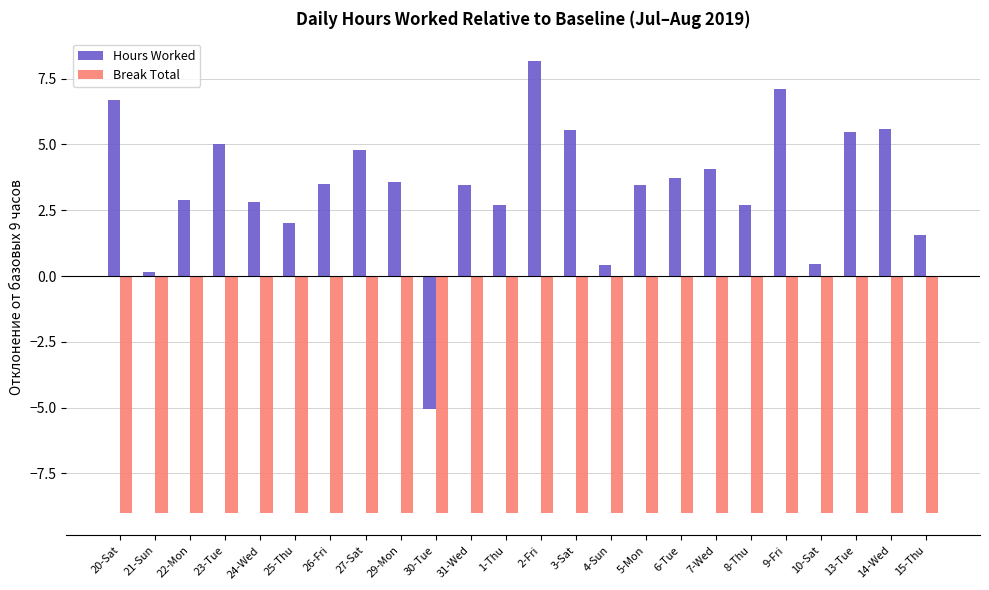

What is the value of the Break Total bar at the 2nd from the left?

-9.0